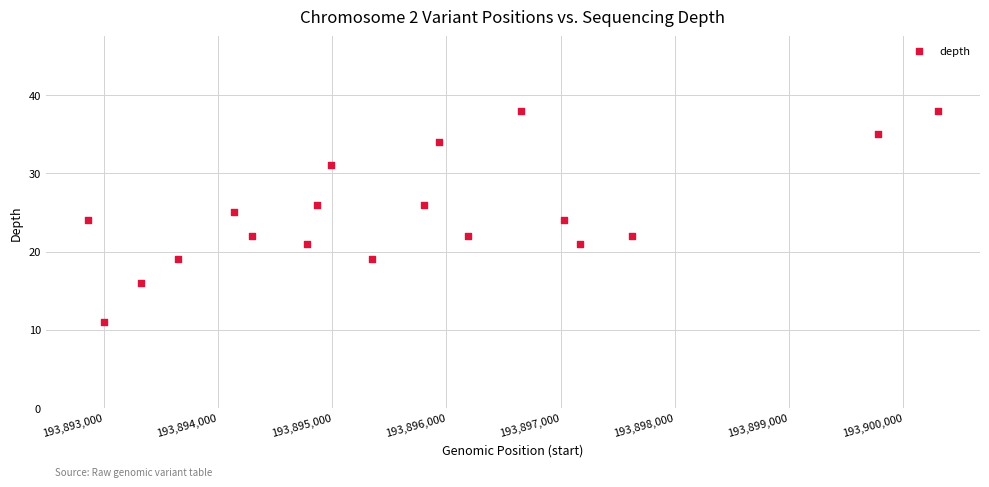

What is the range of Y values (max minus min)?

27